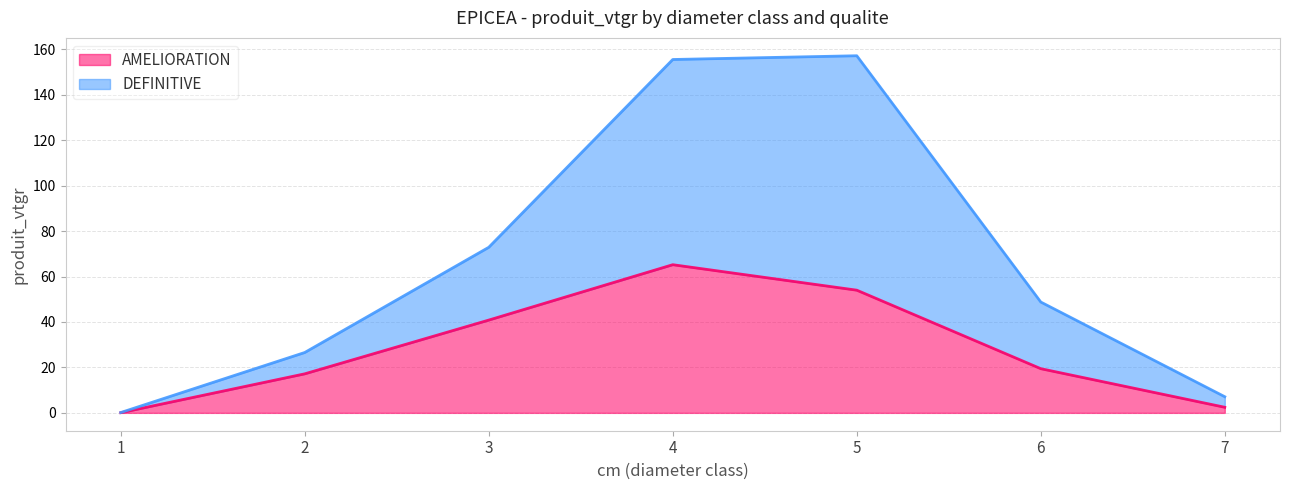

True or false: DEFINITIVE has a value of 48.8 at 6.

True